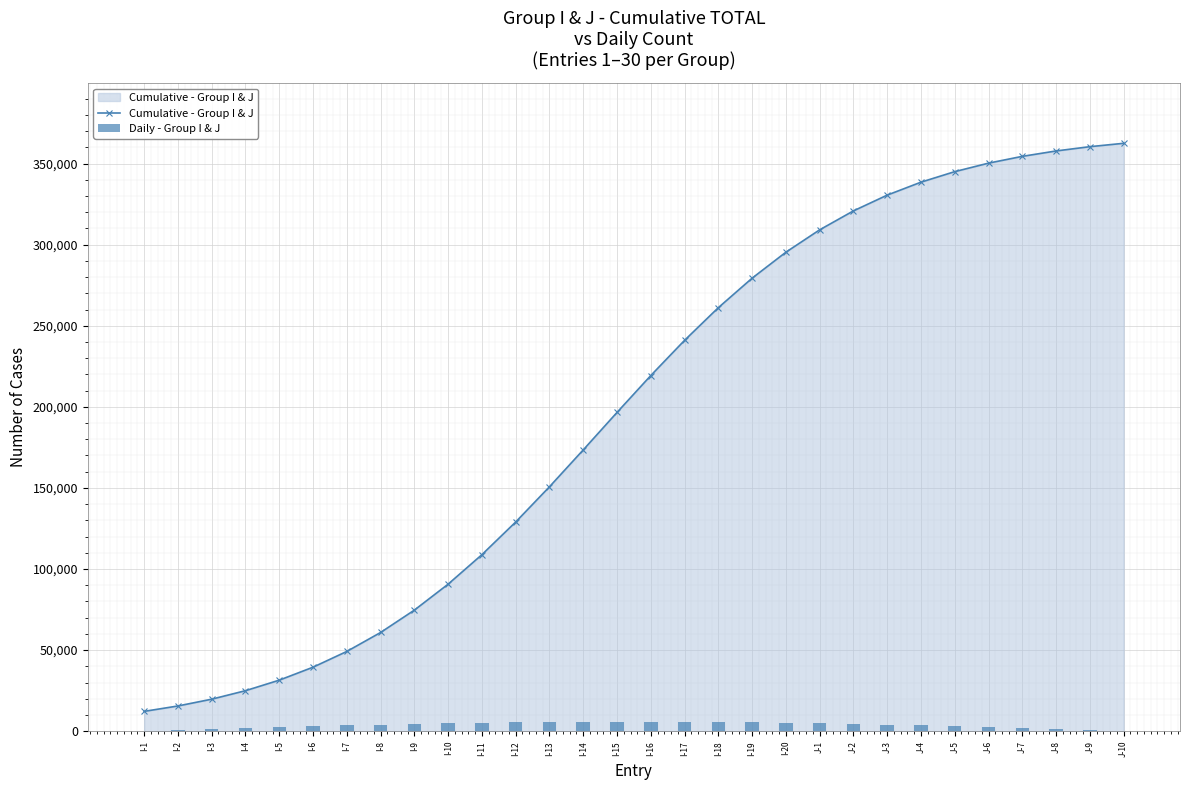

Reading left to right, list all the values displayed in this chart.

Cumulative - Group I & J: I-1=12241.8	I-2=15572.5	I-3=19759.2	I-4=24992.3	I-5=31486.6	I-6=39475.5	I-7=49196.8	I-8=60871.1	I-9=74670.9	I-10=90681.5	I-11=108859.5	I-12=128998.7	I-13=150713.4	I-14=173452.5	I-15=196547.5	I-16=219286.6	I-17=241001.3	I-18=261140.5	I-19=279318.5	I-20=295329.1	J-1=309128.9	J-2=320803.2	J-3=330524.5	J-4=338513.4	J-5=345007.7	J-6=350240.8	J-7=354427.5	J-8=357758.2	J-9=360395.8	J-10=362477.0
Daily - Group I & J: I-1=0.0	I-2=648.7	I-3=1289.8	I-4=1915.8	I-5=2519.3	I-6=3093.3	I-7=3631.0	I-8=4126.2	I-9=4573.0	I-10=4966.1	I-11=5301.1	I-12=5573.9	I-13=5781.3	I-14=5921.0	I-15=5991.2	I-16=5991.2	I-17=5921.0	I-18=5781.3	I-19=5573.9	I-20=5301.1	J-1=4966.1	J-2=4573.0	J-3=4126.2	J-4=3631.0	J-5=3093.3	J-6=2519.3	J-7=1915.8	J-8=1289.8	J-9=648.7	J-10=0.0